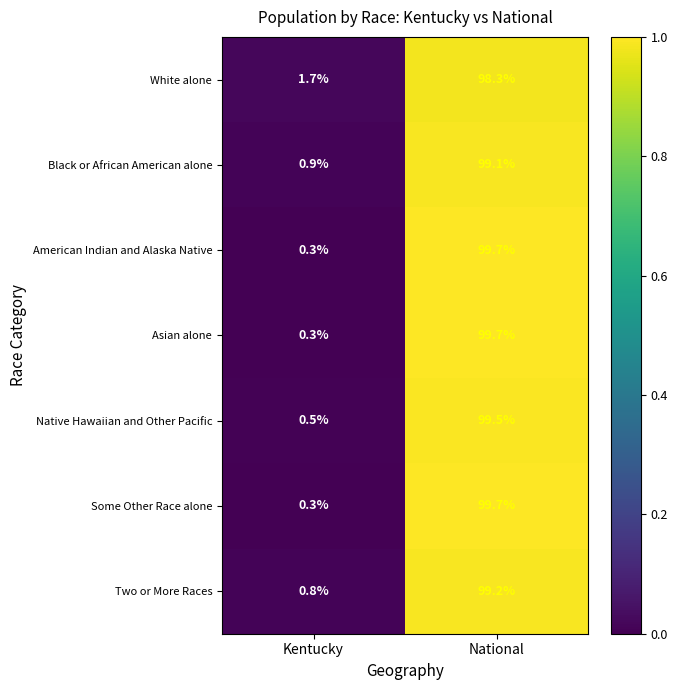

Reading left to right, transcribe all the data shown in this chart.

White alone: 1.7	98.3
Black or African American alone: 0.9	99.1
American Indian and Alaska Native: 0.3	99.7
Asian alone: 0.3	99.7
Native Hawaiian and Other Pacific: 0.5	99.5
Some Other Race alone: 0.3	99.7
Two or More Races: 0.8	99.2